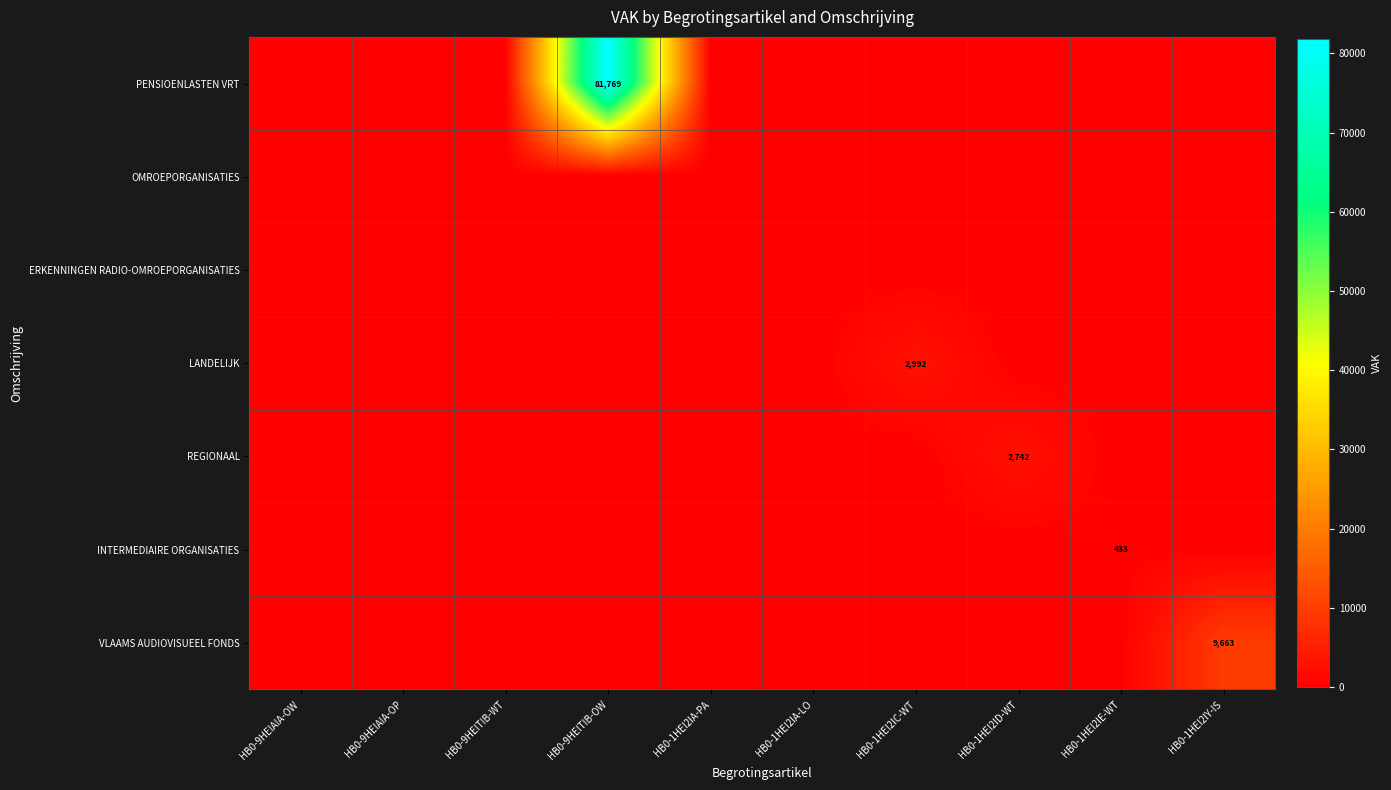

True or false: ERKENNINGEN RADIO-OMROEPORGANISATIES has a value of 0 at HB0-9HEIAIA-OW.

True